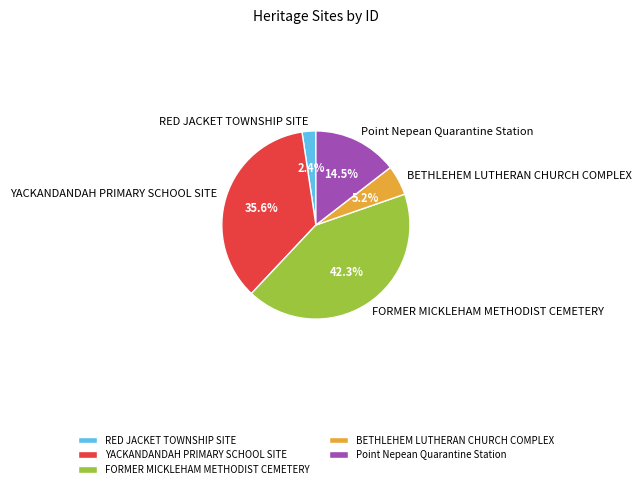

To the nearest percent, what percentage of the pie is BETHLEHEM LUTHERAN CHURCH COMPLEX?

5%